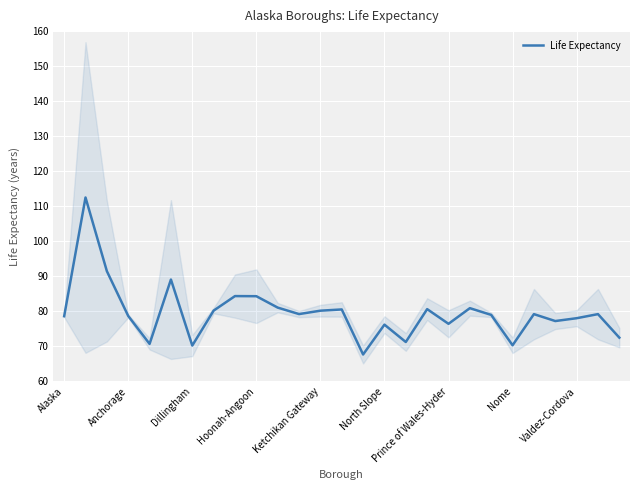

How many points are lower than both their immediate neighbors (excluding endpoints)?

8